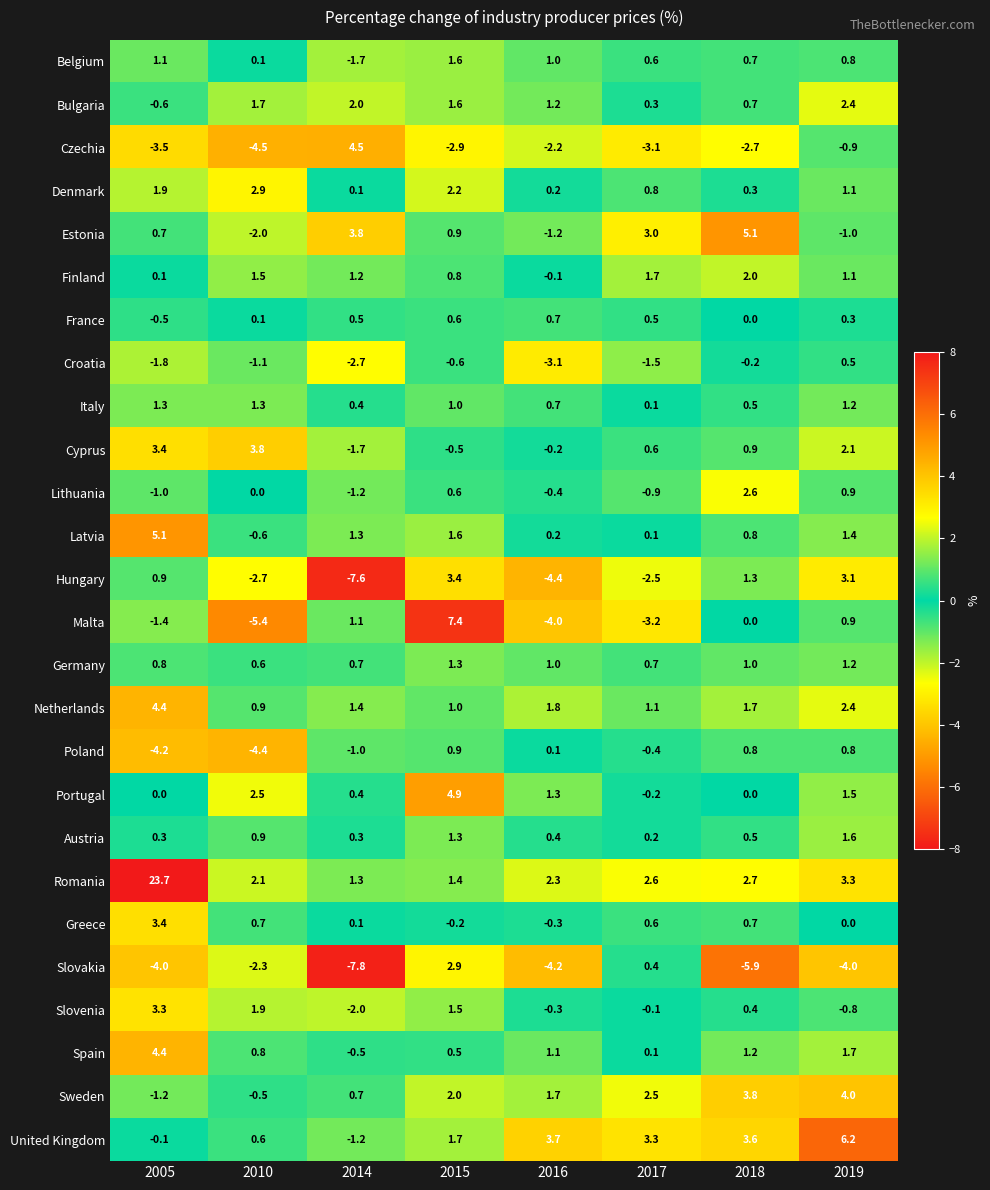

What is the sum of the Hungary values at 2019 and 2005?

4.0